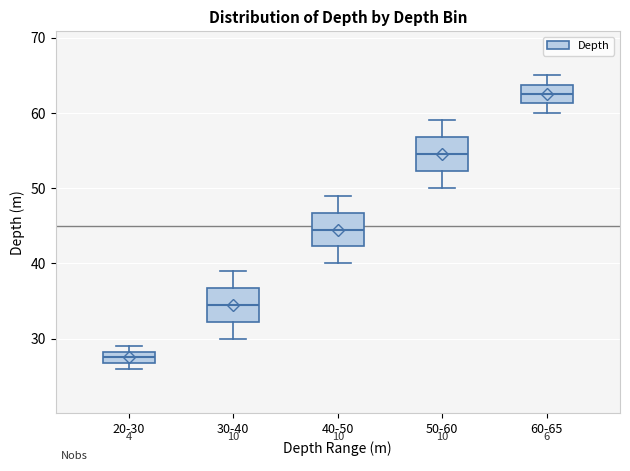

Reading left to right, read every box against the y-axis: the position of its median line, the range the box covers, and the ends of its whiskers. The values are not printed on the chart, so give them approximately, as read against the axis.

20-30: median 28 (inside the box), box 27 to 28, whiskers 26 to 29
30-40: median 35, box 32 to 37, whiskers 30 to 39
40-50: median 45, box 42 to 47, whiskers 40 to 49
50-60: median 55, box 52 to 57, whiskers 50 to 59
60-65: median 63, box 61 to 64, whiskers 60 to 65